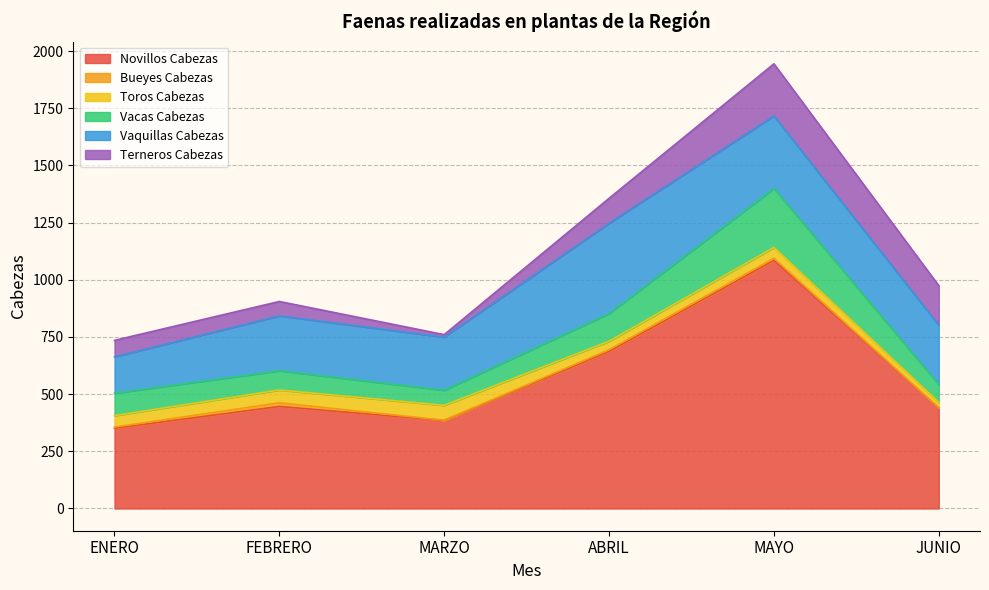

What is the value of the Novillos Cabezas point at the 6th from the left?

440